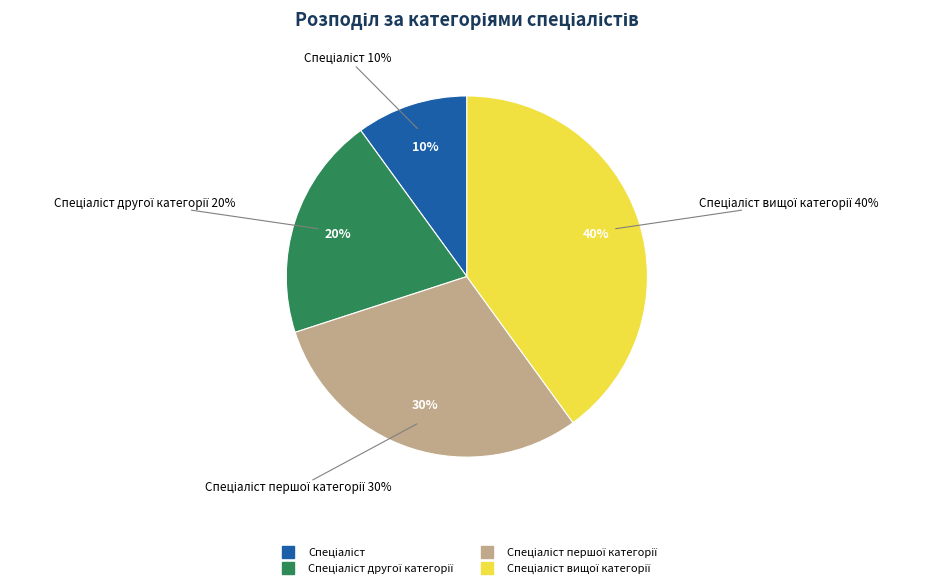

To the nearest percent, what is the average slice percentage?

25%